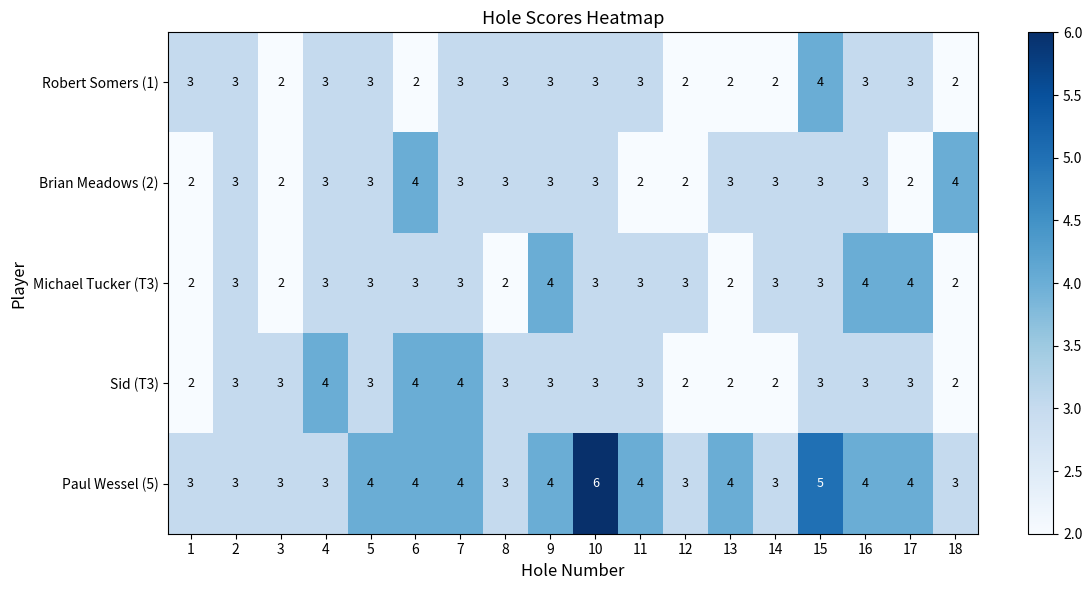

How many Michael Tucker (T3) values are between 2 and 3?

15